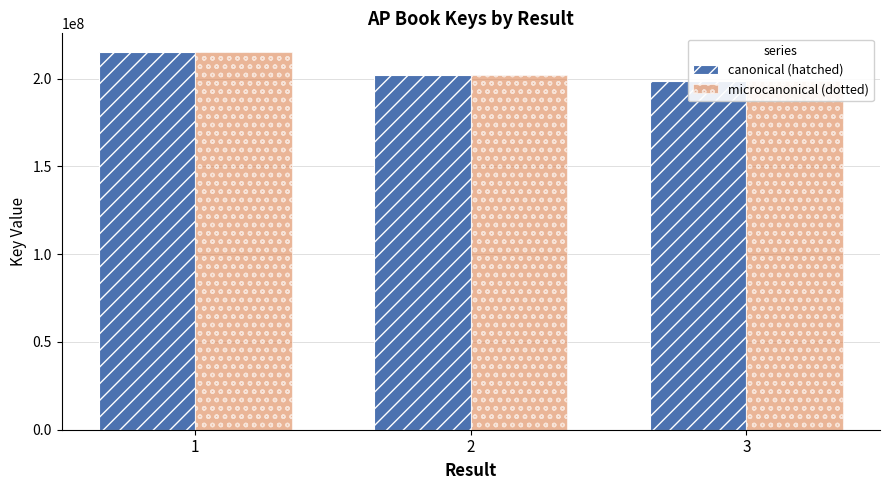

Are the bars grouped side by side (vs. stacked)?

Yes